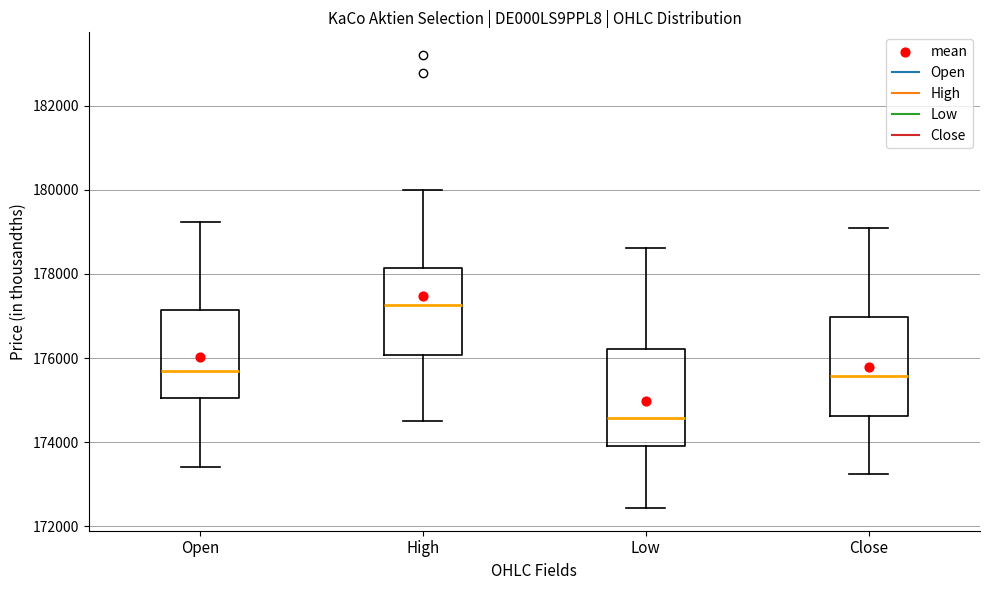

Reading left to right, read every box against the y-axis: the position of its median line, the range the box covers, and the ends of its whiskers. The values are not printed on the chart, so give them approximately, as read against the axis.

Open: median 175600, box 175000 to 177200, whiskers 173400 to 179200
High: median 177200, box 176000 to 178200, whiskers 174400 to 180000
Low: median 174600, box 174000 to 176200, whiskers 172400 to 178600
Close: median 175600, box 174600 to 177000, whiskers 173200 to 179000